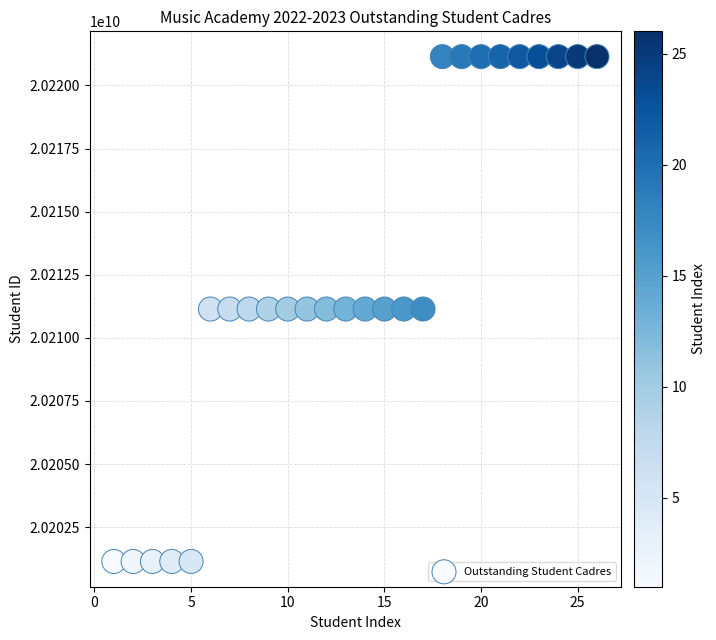

What is the range of Y values (max minus min)?

20002019